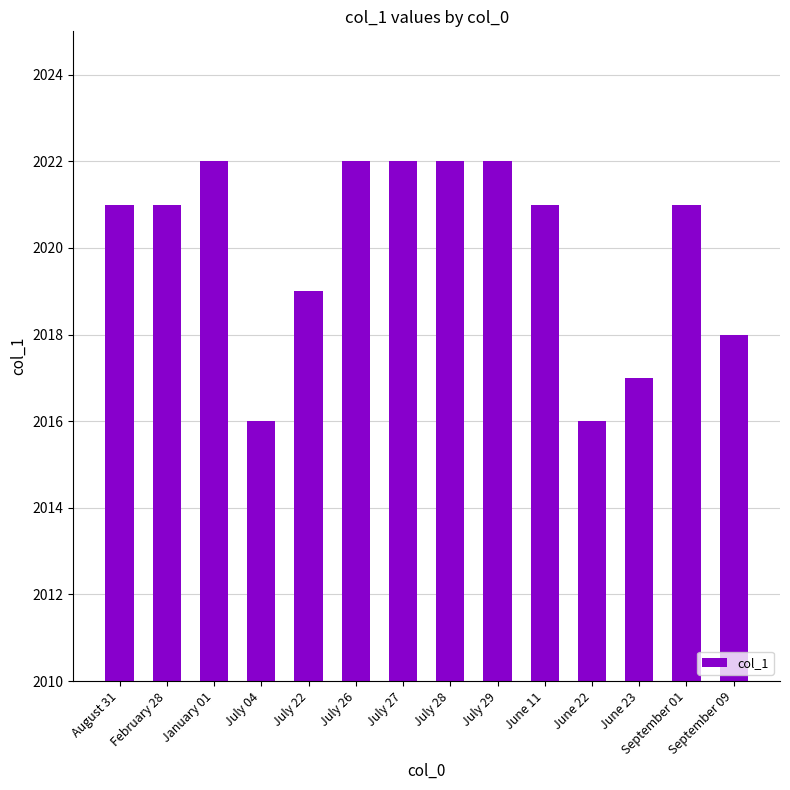

True or false: the data shows 2799 at July 29.

False